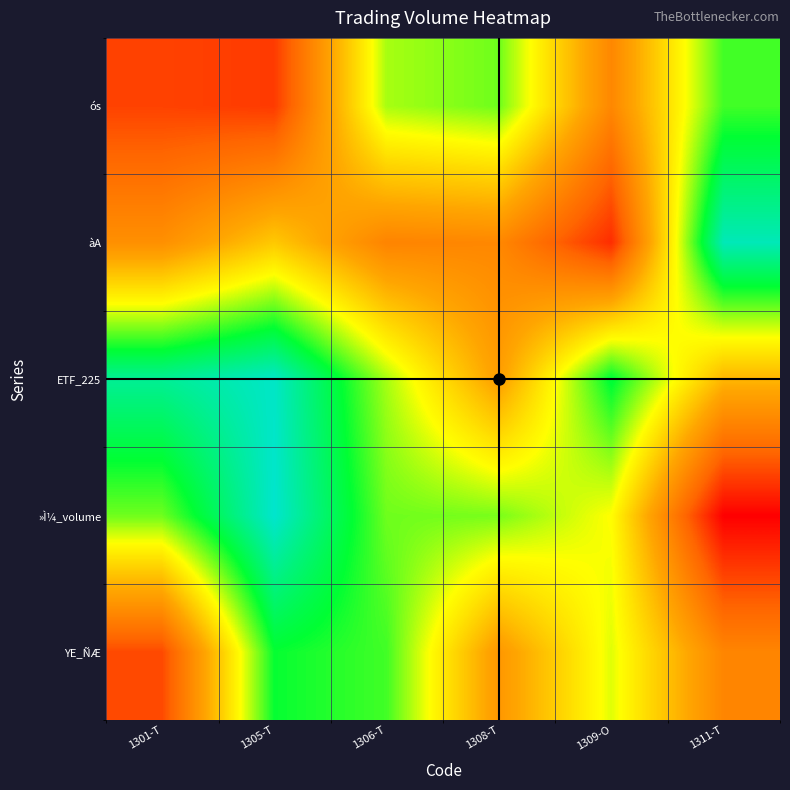

What is the spread (max minus min) of values at 1308-T?

4.5